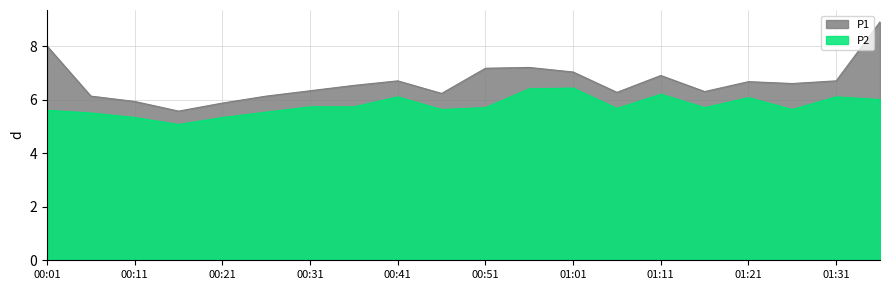

What is the label of the 11th point from the left?

00:51